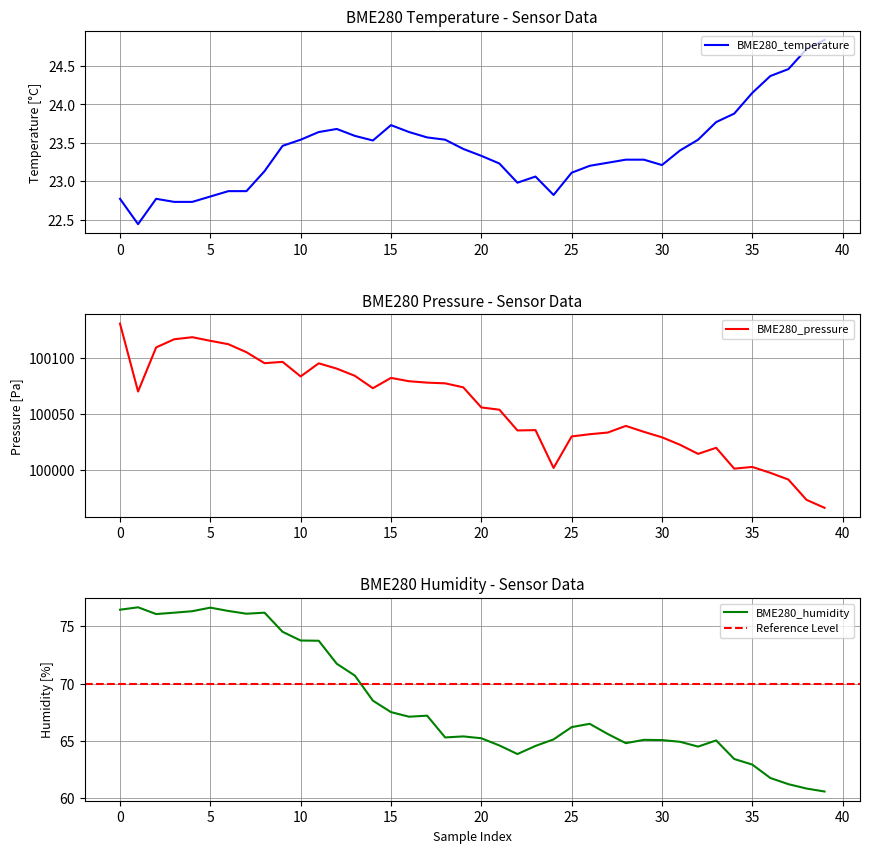

What is the maximum value shown in the chart?

100130.7